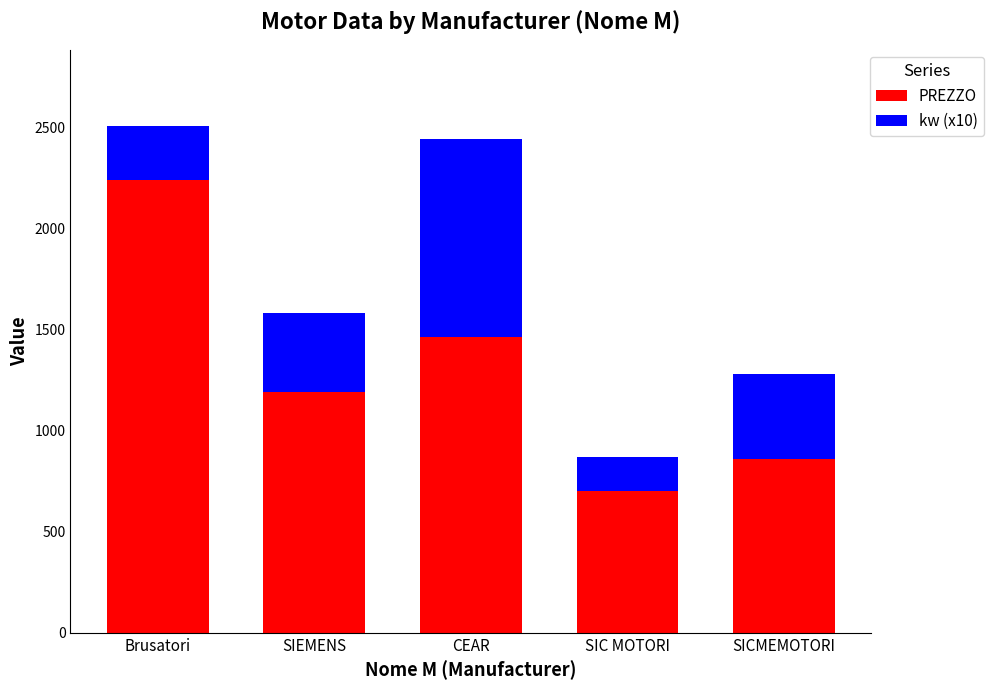

The value of PREZZO at Brusatori is 2240.0. True or false?

True